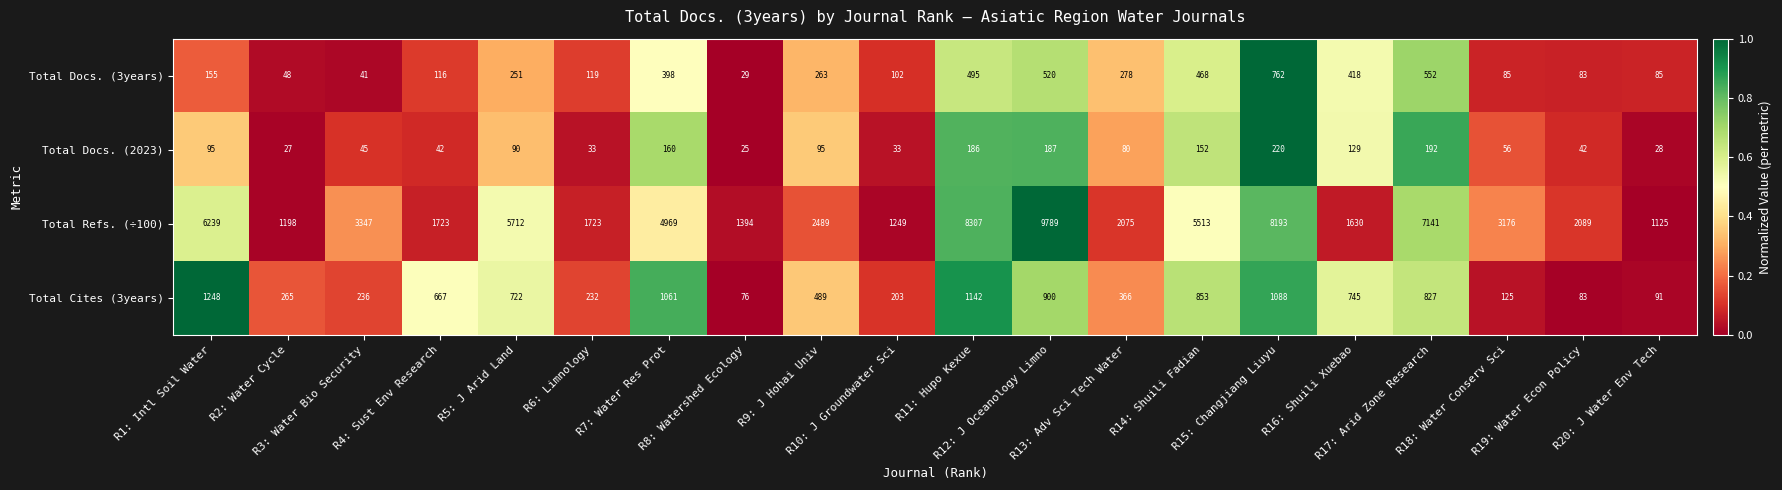

Which series has the largest total across all categories?

Total Refs. (÷100)